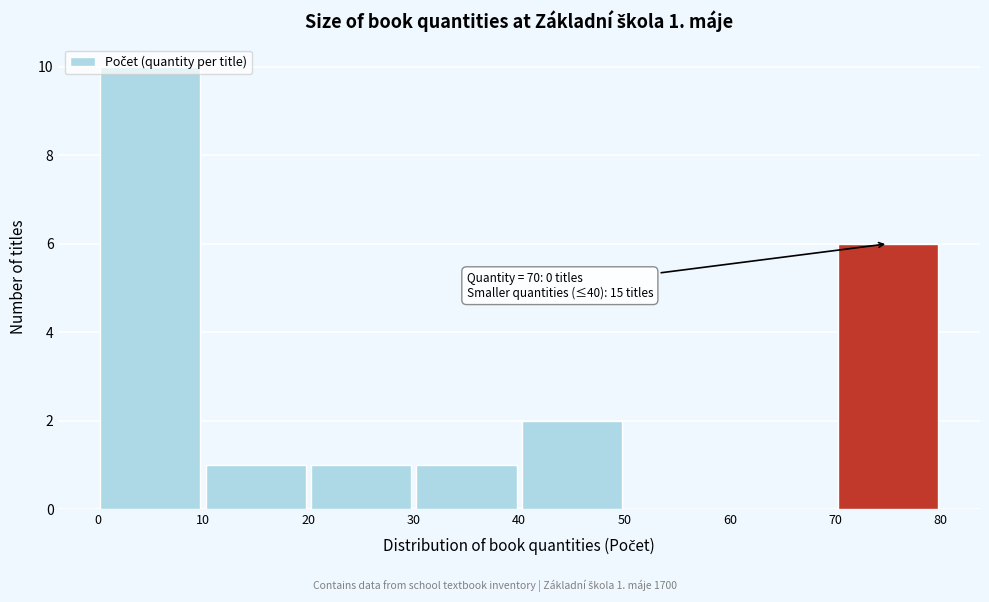

Over which range of the x-axis is the bar tallest?

0 to 10